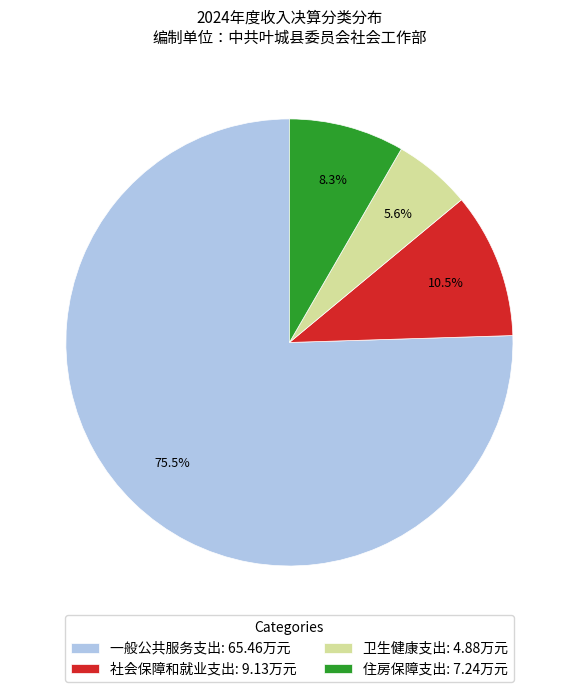

How many slices are in this pie chart?

4